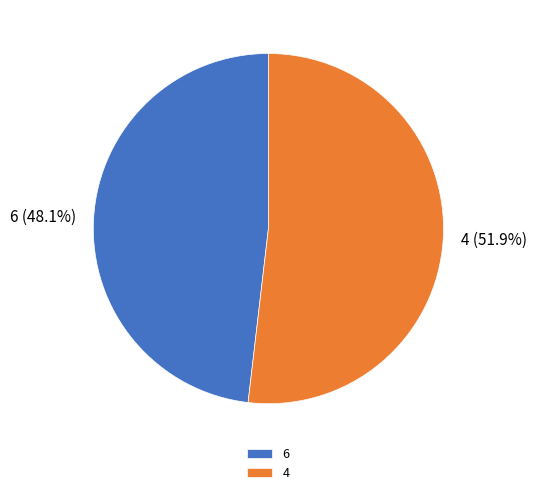

To the nearest percent, what percentage of the pie is 6?

48%